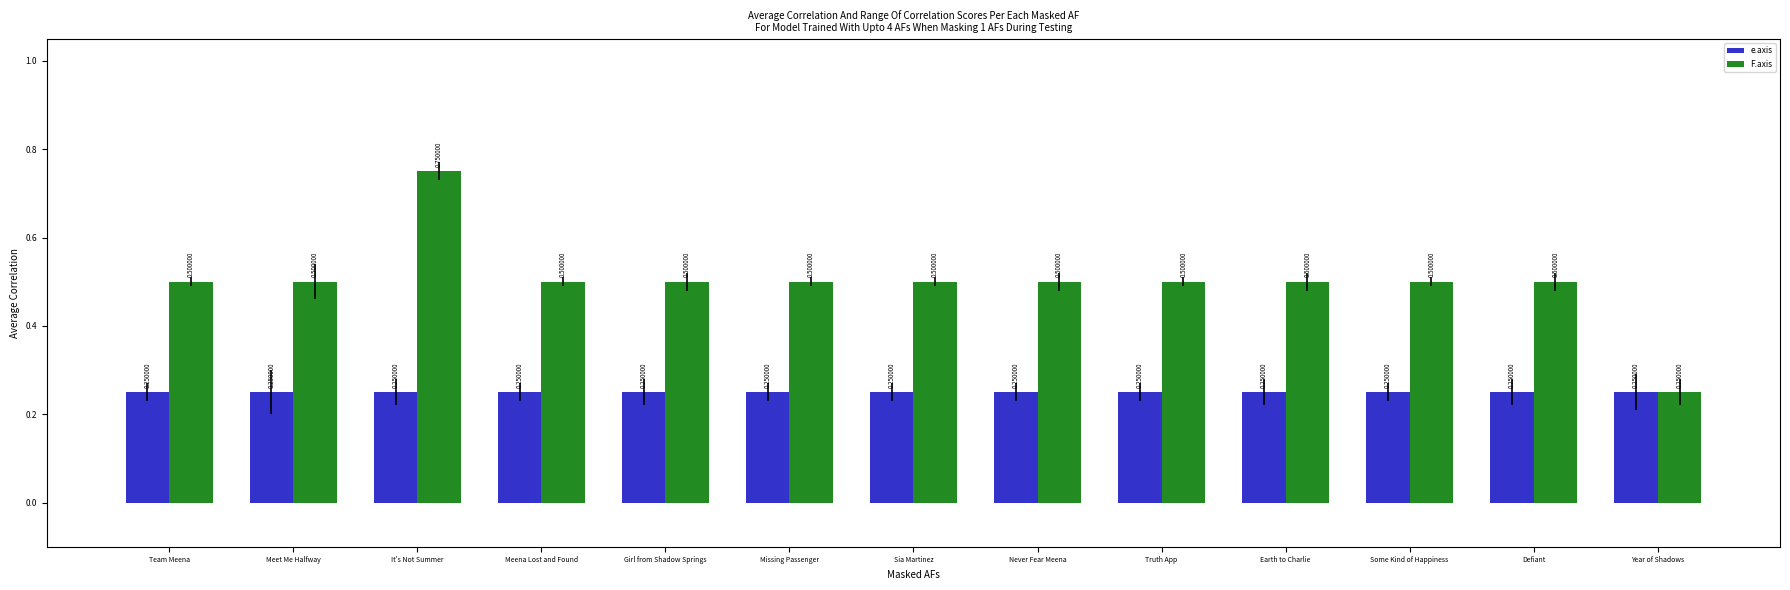

What is the sum of all F.axis values?

6.5